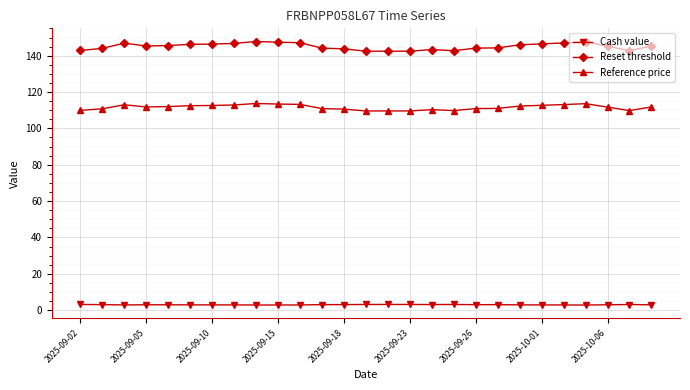

What is the maximum value shown in the chart?

147.8